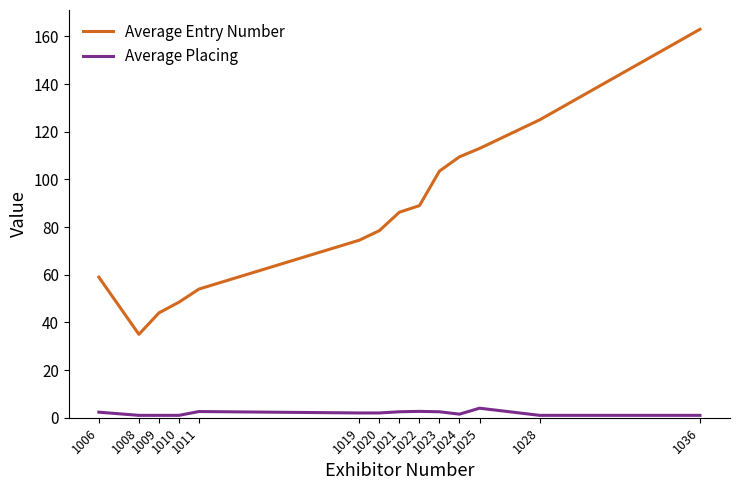

Which series has the widest spread of values?

Average Entry Number